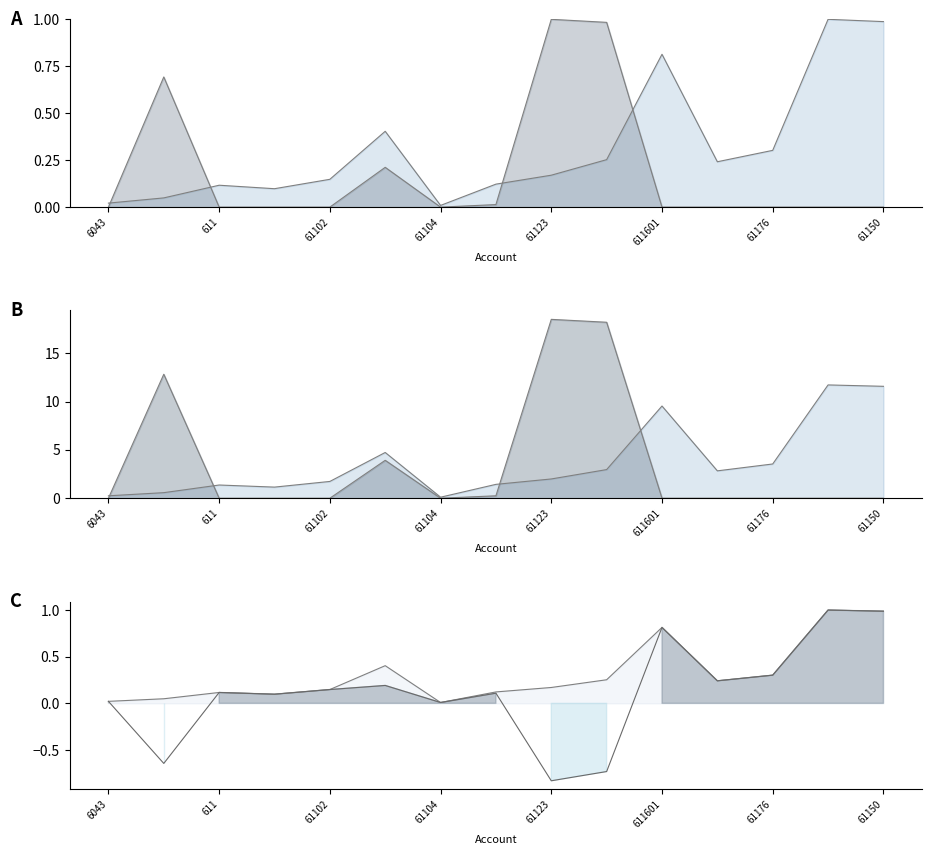

Count the number of data series in this chart.

2